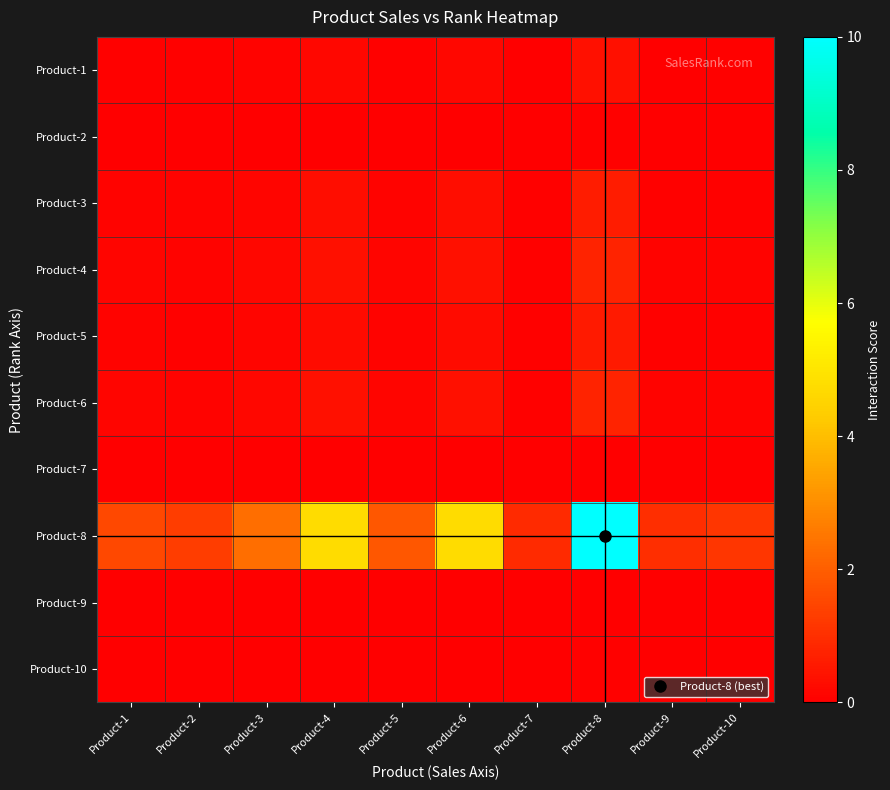

What is the maximum value shown in the chart?

10.0